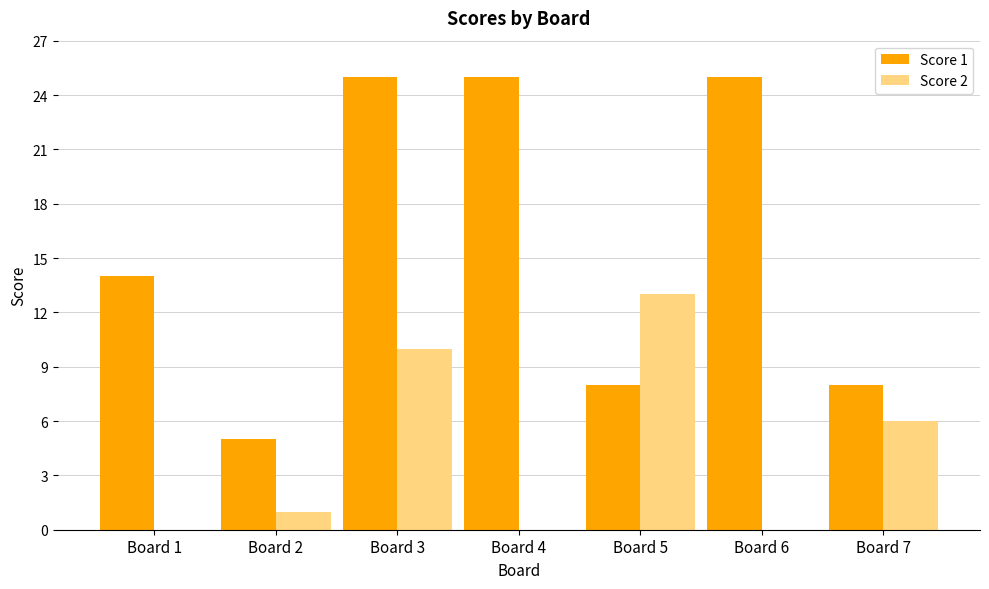

What are all the series names shown in the legend?

Score 1, Score 2